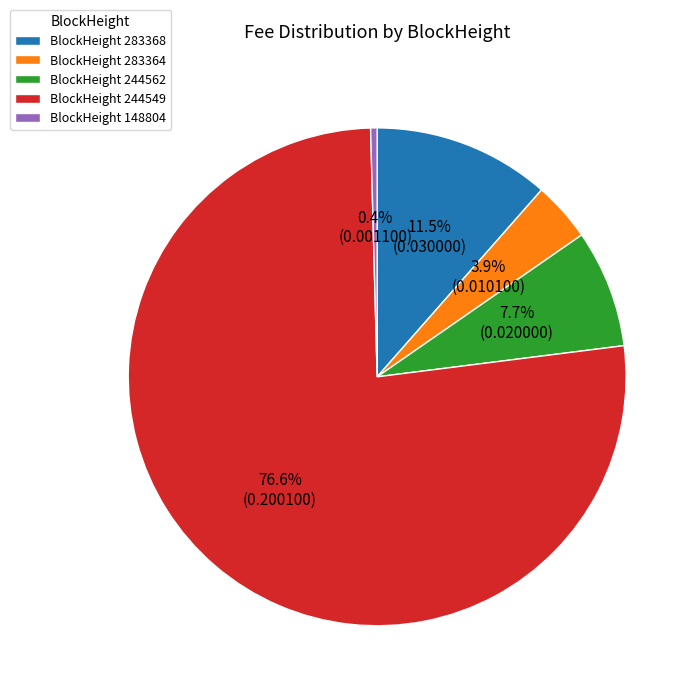

What is the smallest slice in the pie chart?

BlockHeight 148804